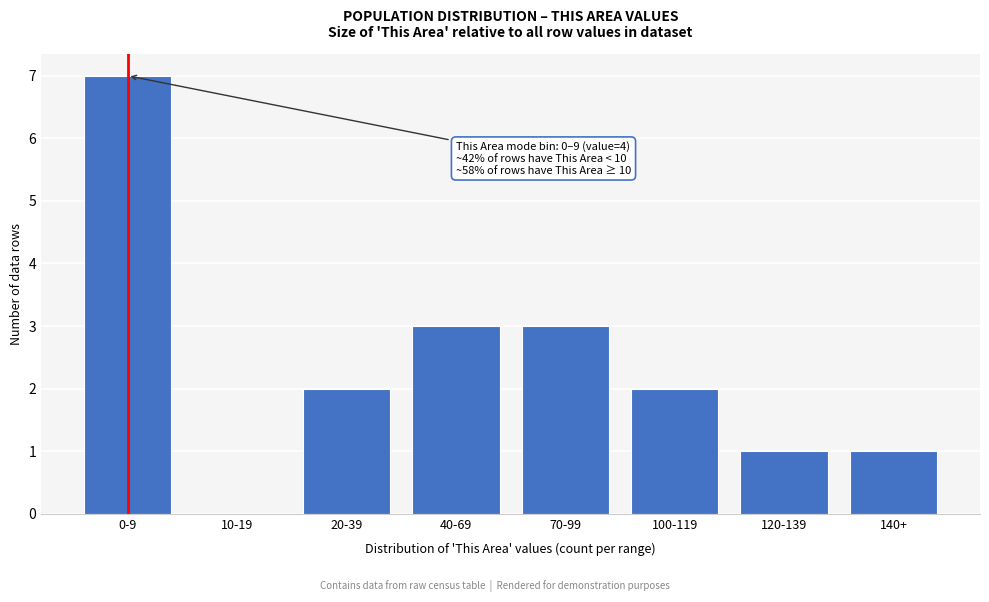

Reading left to right, what are all the values shown in this chart?

0-9=7	10-19=0	20-39=2	40-69=3	70-99=3	100-119=2	120-139=1	140+=1